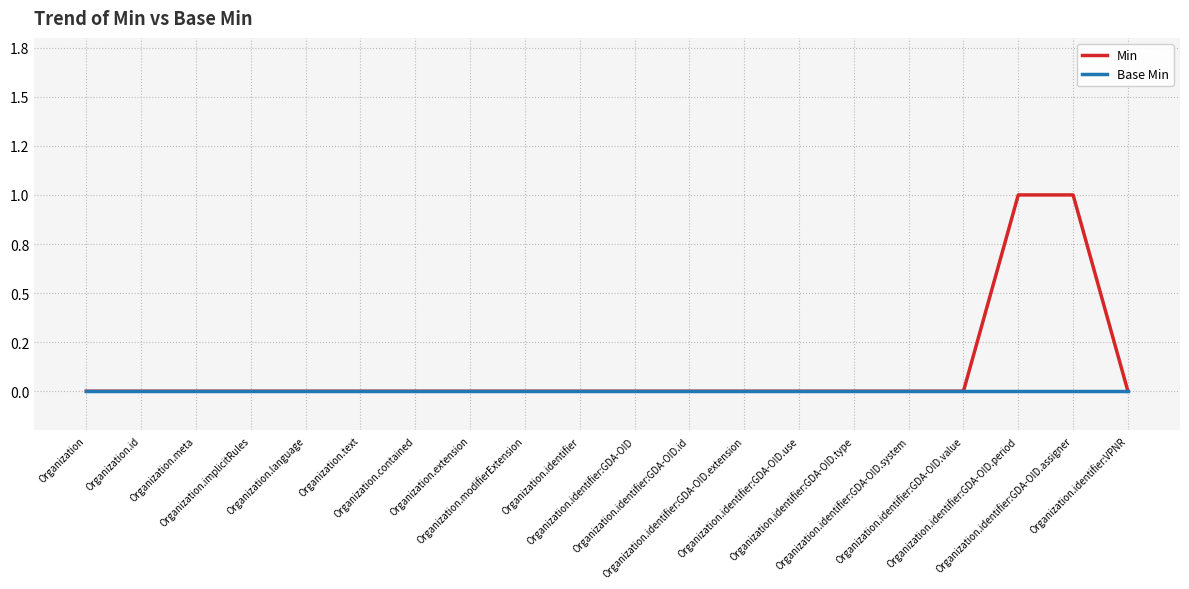

Rank the series by their maximum value, from highest to lowest.

Min, Base Min